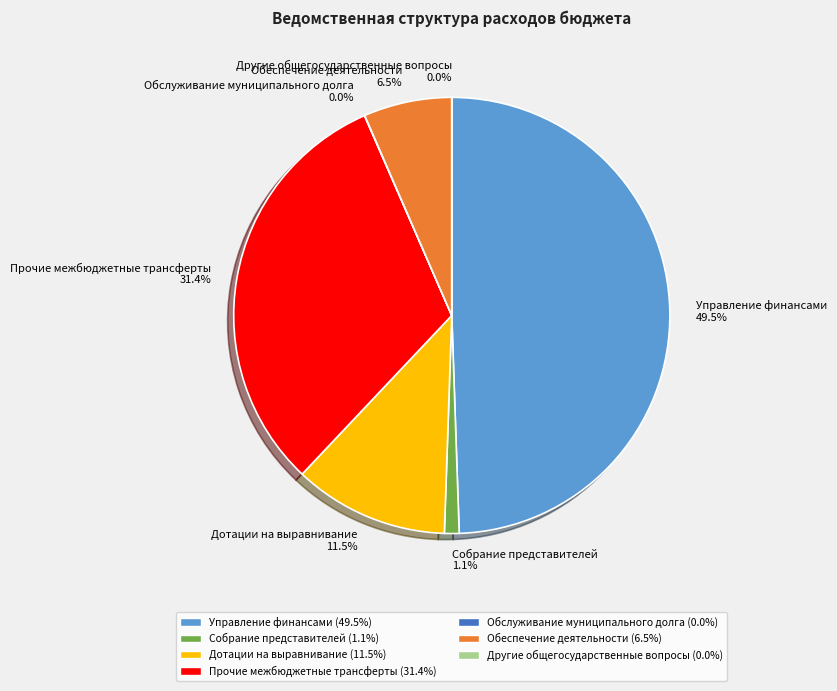

Does Дотации на выравнивание 11.5% account for over 50% of the chart?

No